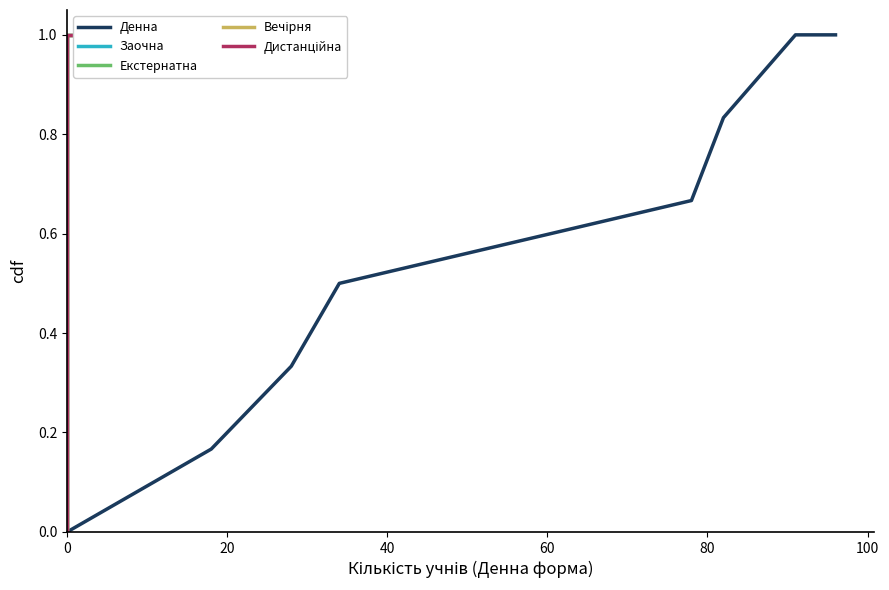

What is the sum of all Вечірня values?

4.5